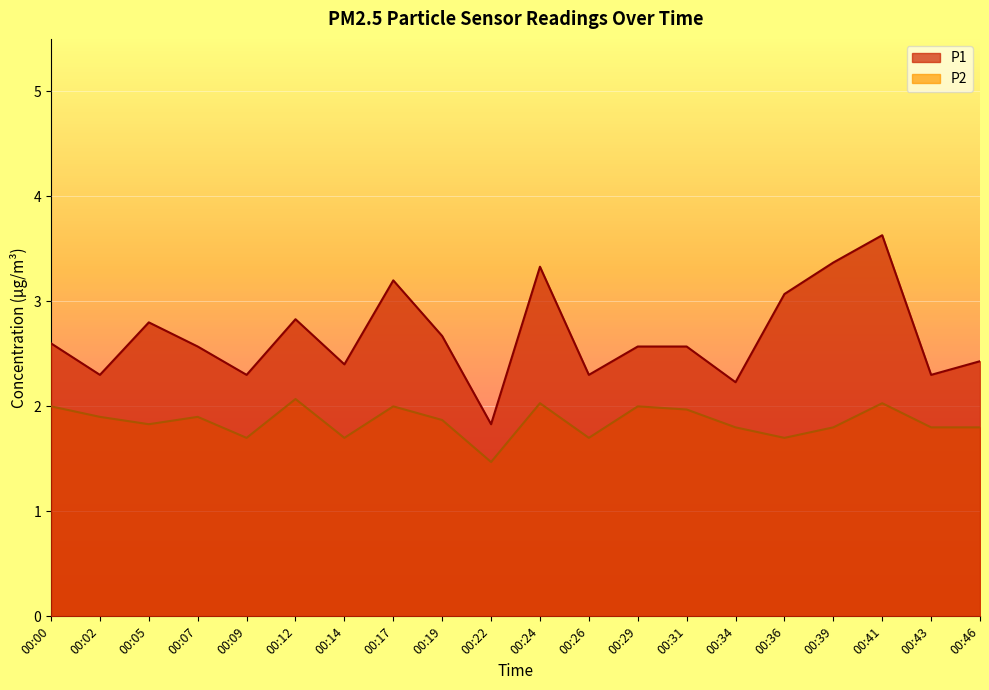

What is the difference between the maximum and minimum values in the P2 series?

0.6